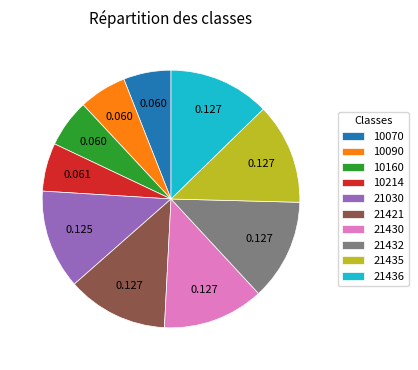

Do 21435 and 21436 together represent more than half of the pie?

No